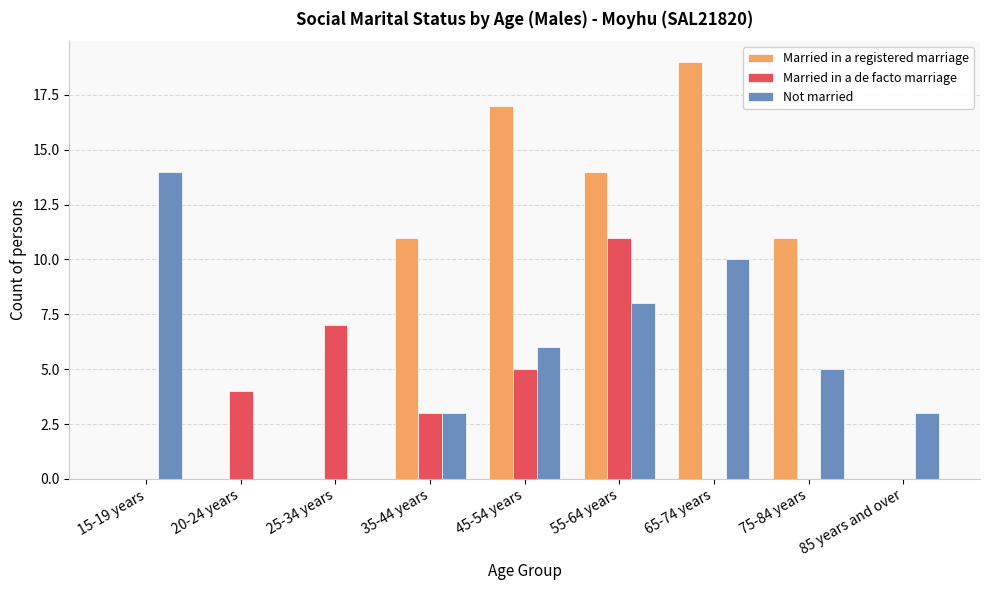

At which category is the sum across all series the highest?

55-64 years